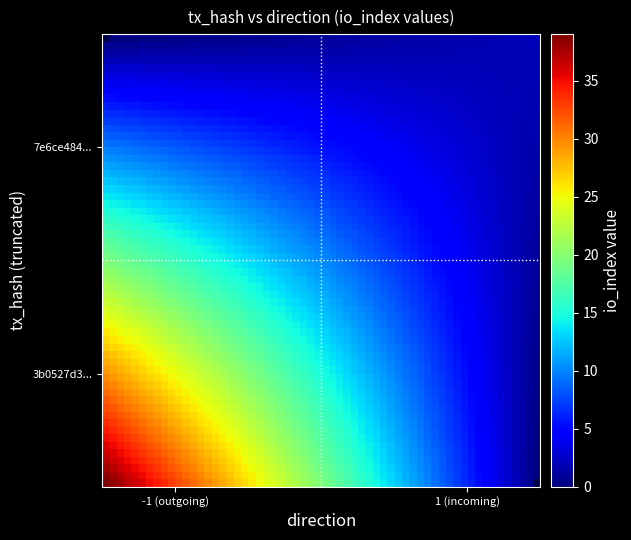

Between io_index and direction, which is larger?

io_index